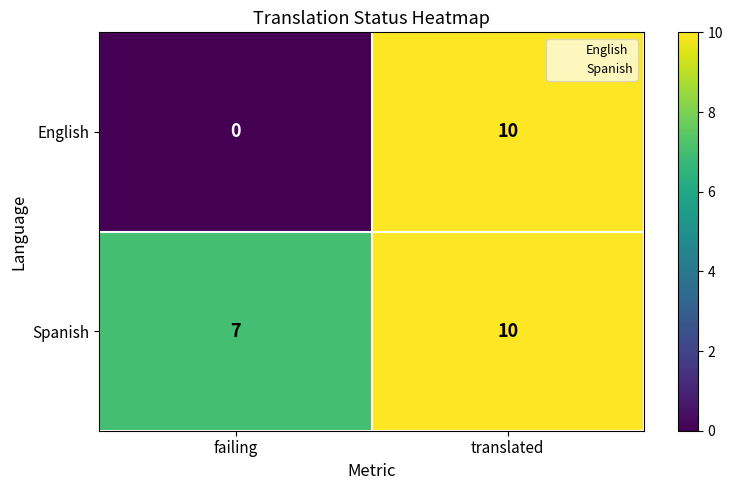

What is the highest value of the Spanish series?

10